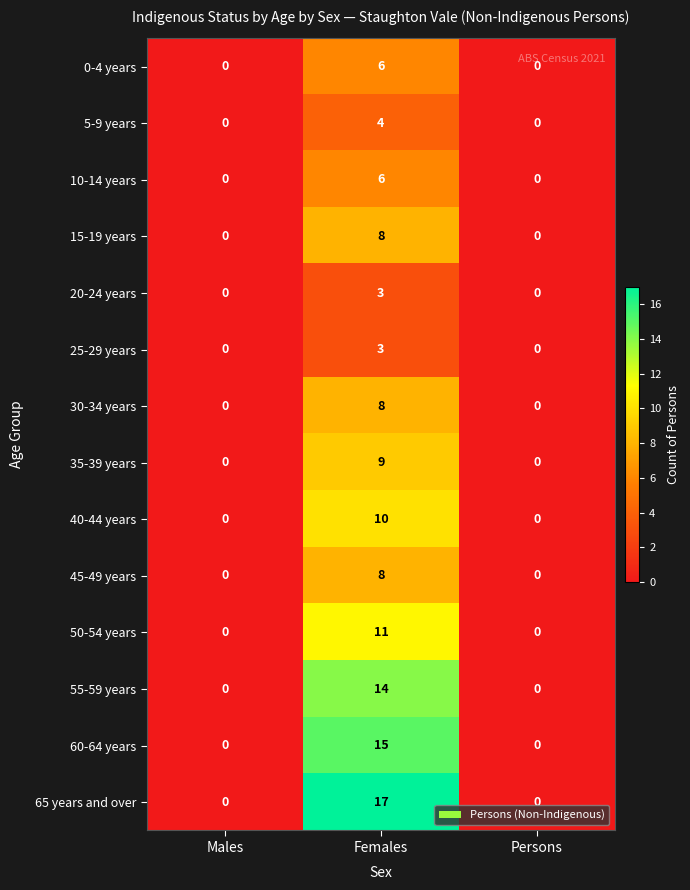

At which category is the sum across all series the highest?

Females